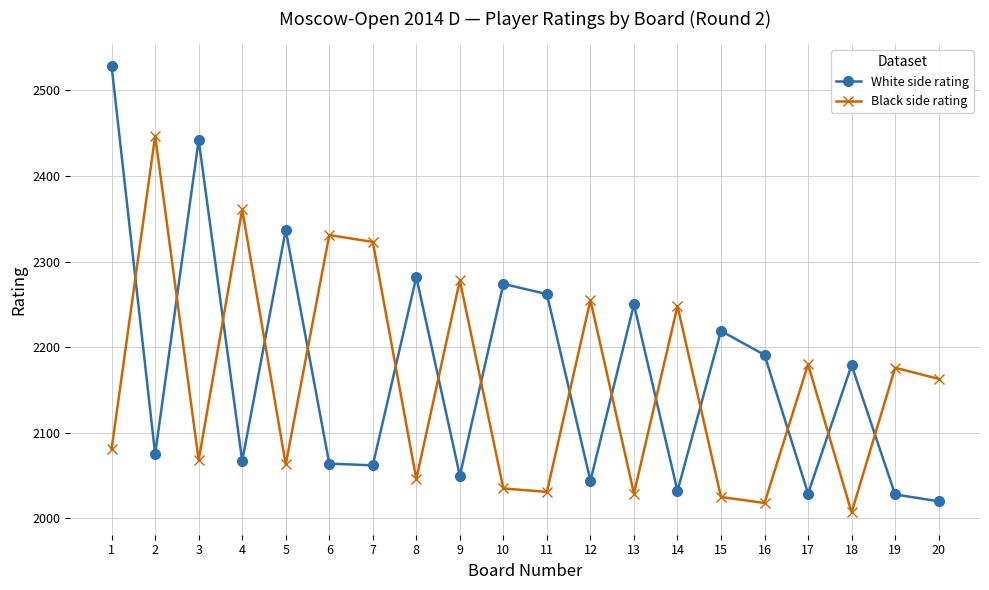

What is the value of the White side rating point at the 14th from the left?

2032